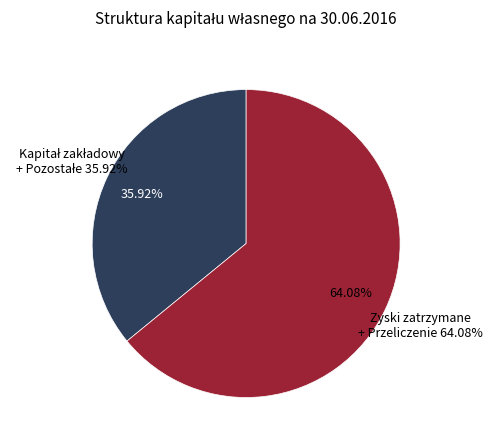

Do Zyski zatrzymane (2015) and Zyski zatrzymane (2016) together represent more than half of the pie?

Yes